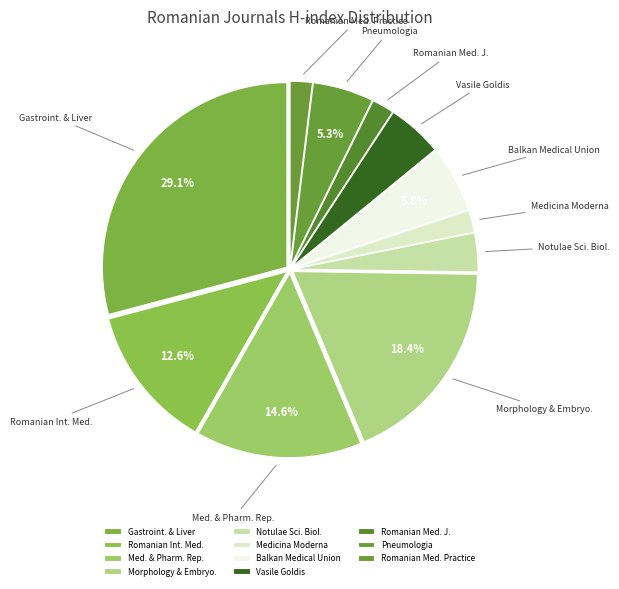

Which slice is the smallest?

Medicina Moderna